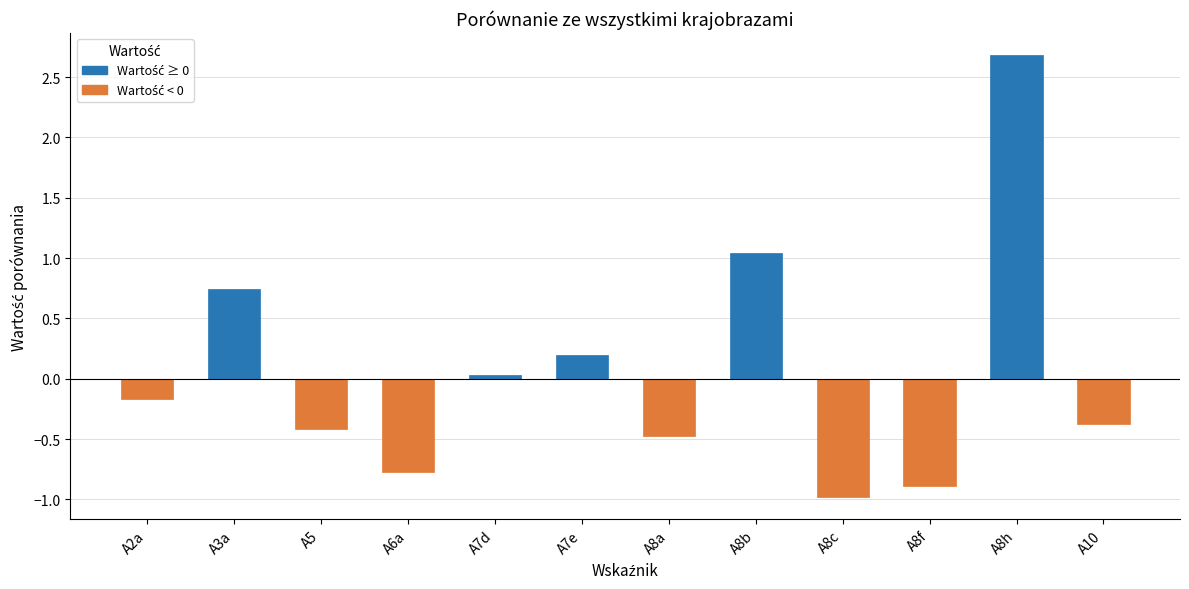

The chart shows a value of -0.4 at A5. True or false?

True